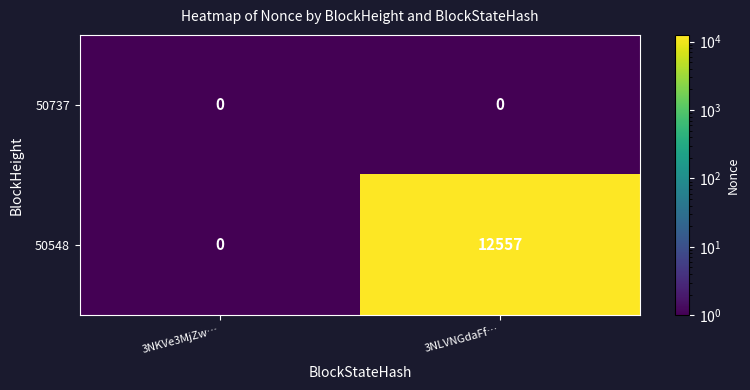

True or false: 50548 has a value of 0 at 3NKVe3MjZw….

True